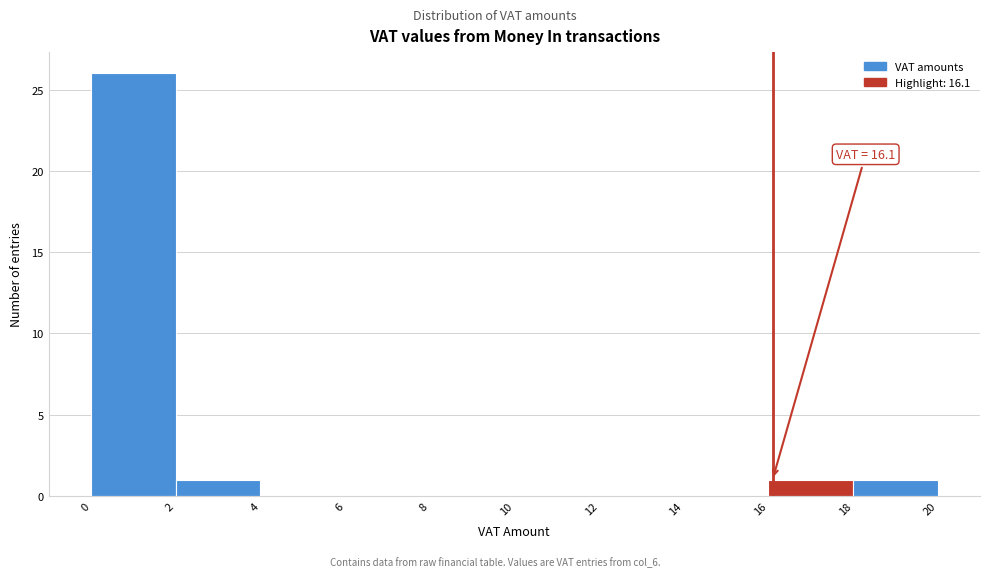

Which range on the x-axis has the tallest bar?

0 to 2